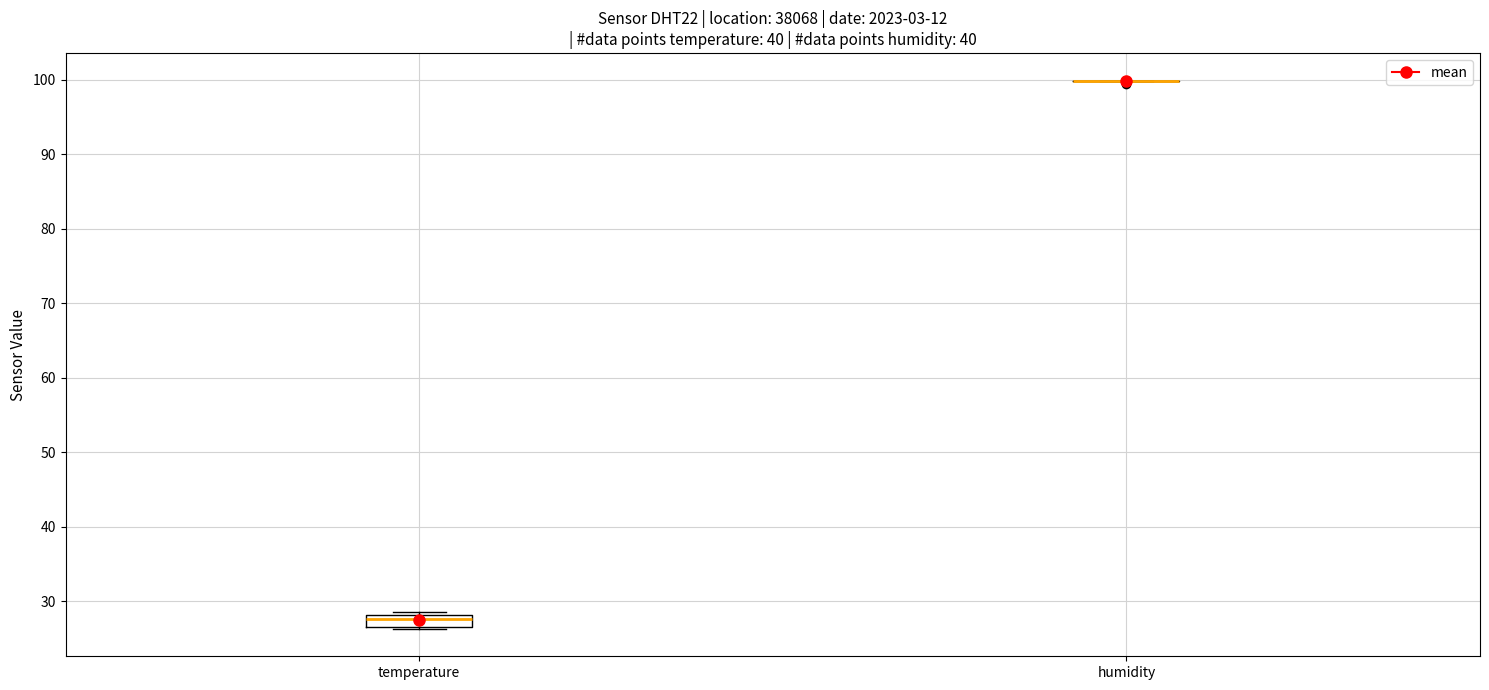

Where is the lower edge of the box for temperature on the y-axis? The values are not printed on the chart, so give them approximately, as read against the axis.

27